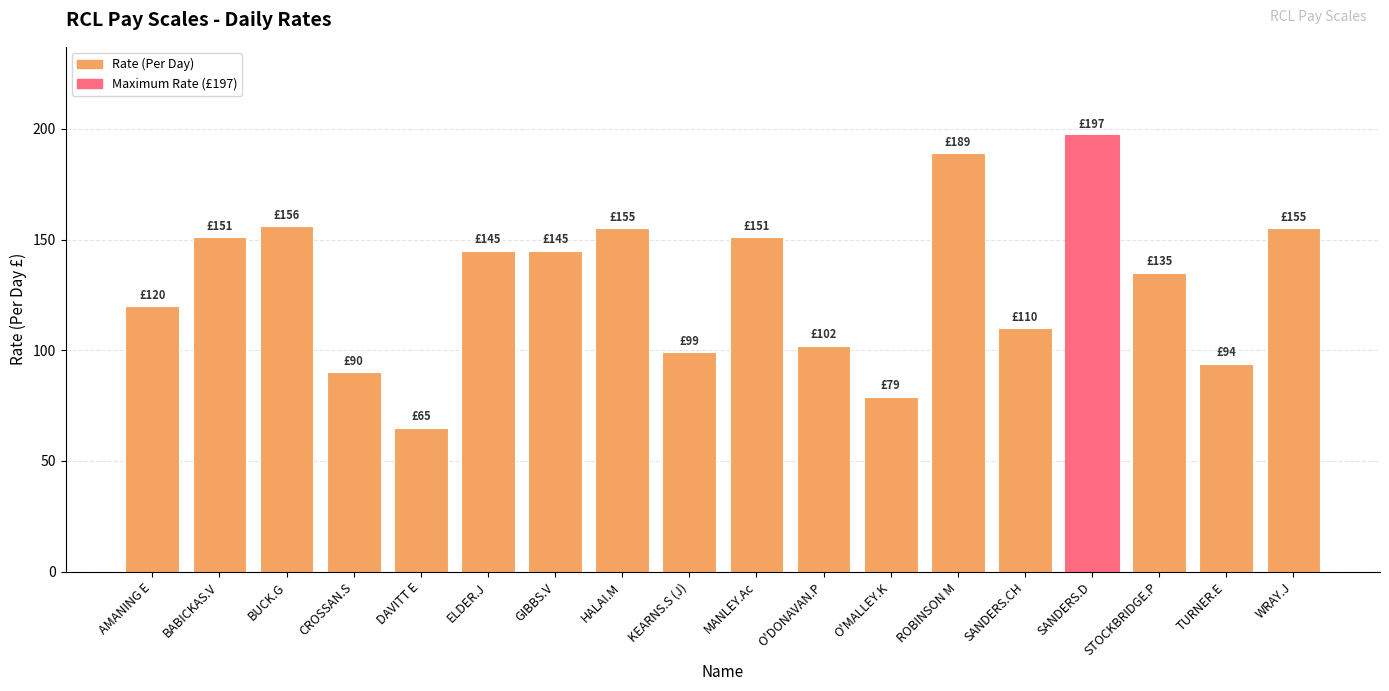

What is the label of the 1st bar from the left?

AMANING E